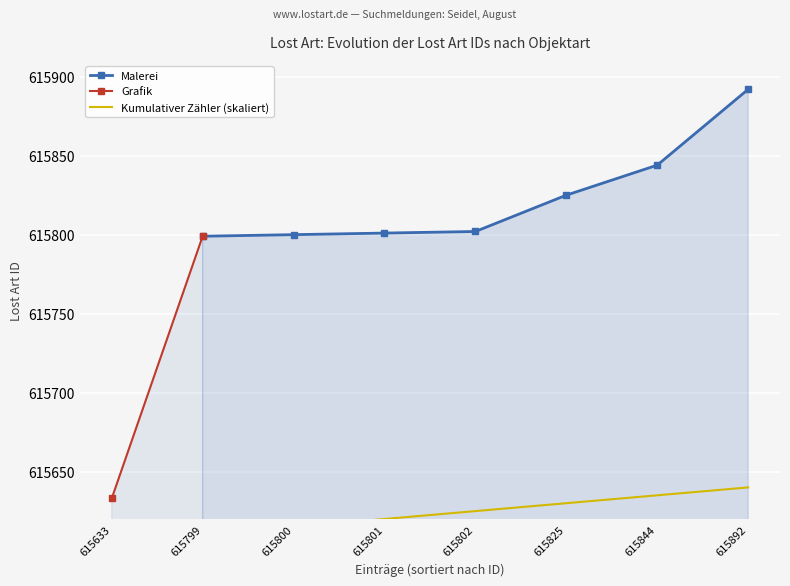

True or false: Malerei has a value of 331695 at 615801.

False